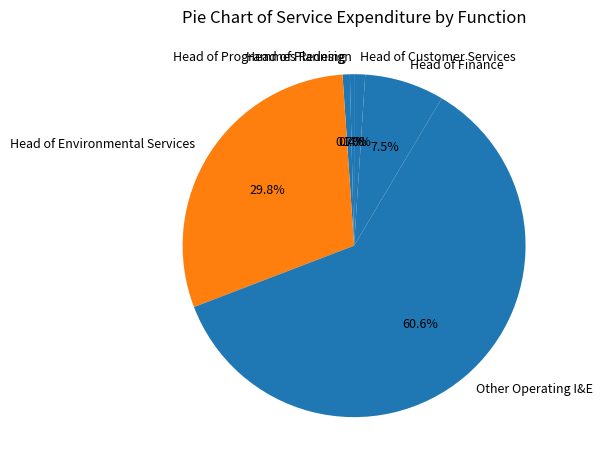

What is the ratio of the value at Head of Environmental Services to the value at Head of Finance?

4.0